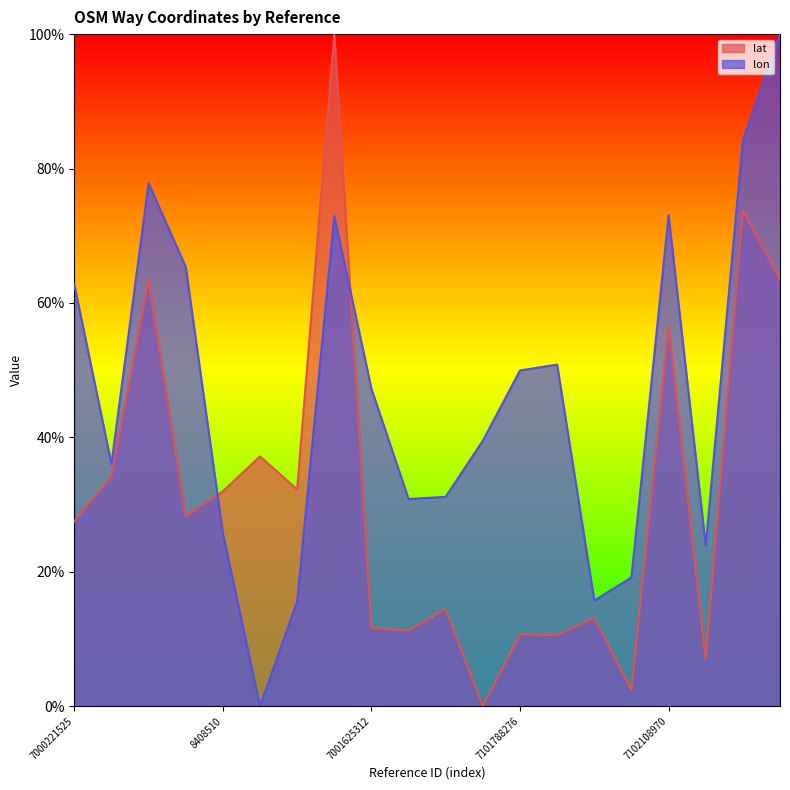

Reading left to right, list all the values displayed in this chart.

lat: 7000221525=0.3	710206595A=0.3	7101935918=0.6	7102396015=0.3	8408510=0.3	8408356=0.4	7001862274=0.3	8408180=1.0	7001625312=0.1	7101935929=0.1	7101935907=0.1	7101194793=0.0	7101788276=0.1	7101788287=0.1	7101466570=0.1	7101779234=0.0	7102108970=0.6	7001243315=0.1	7102524132=0.7	7102109003=0.6
lon: 7000221525=0.6	710206595A=0.4	7101935918=0.8	7102396015=0.7	8408510=0.3	8408356=0.0	7001862274=0.2	8408180=0.7	7001625312=0.5	7101935929=0.3	7101935907=0.3	7101194793=0.4	7101788276=0.5	7101788287=0.5	7101466570=0.2	7101779234=0.2	7102108970=0.7	7001243315=0.2	7102524132=0.8	7102109003=1.0